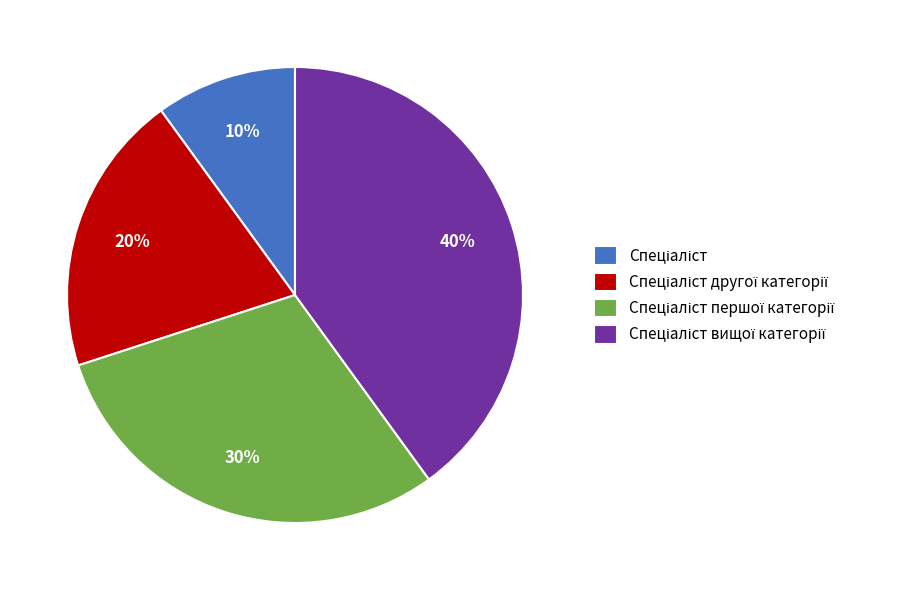

Does any single category account for the majority?

No